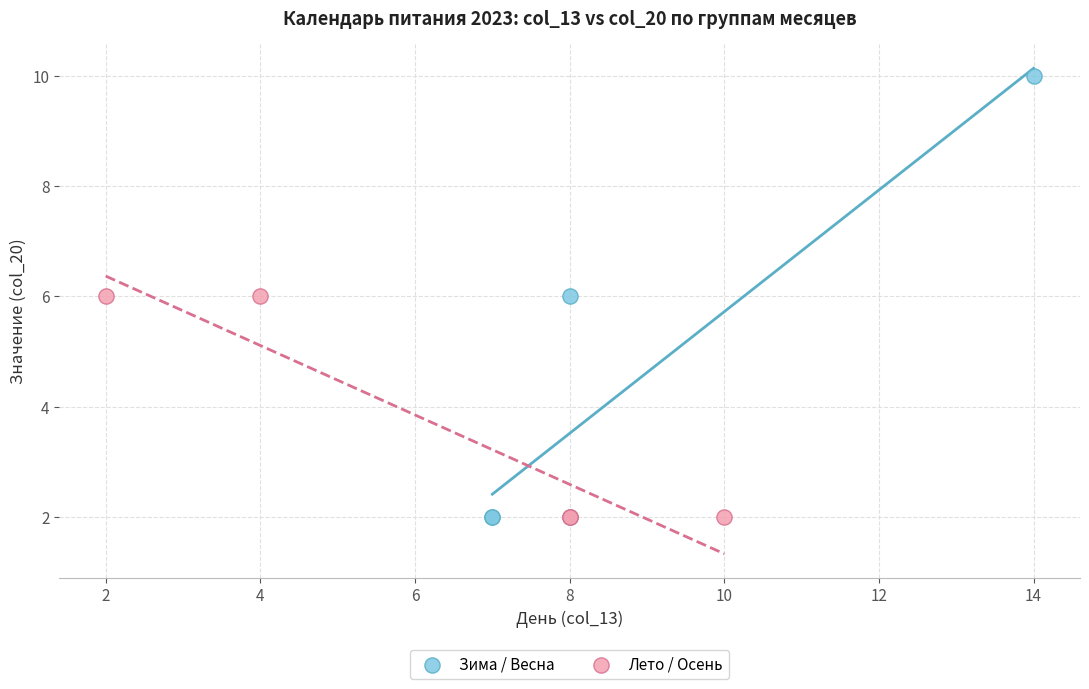

Which series has the widest spread of Y values?

Зима / Весна